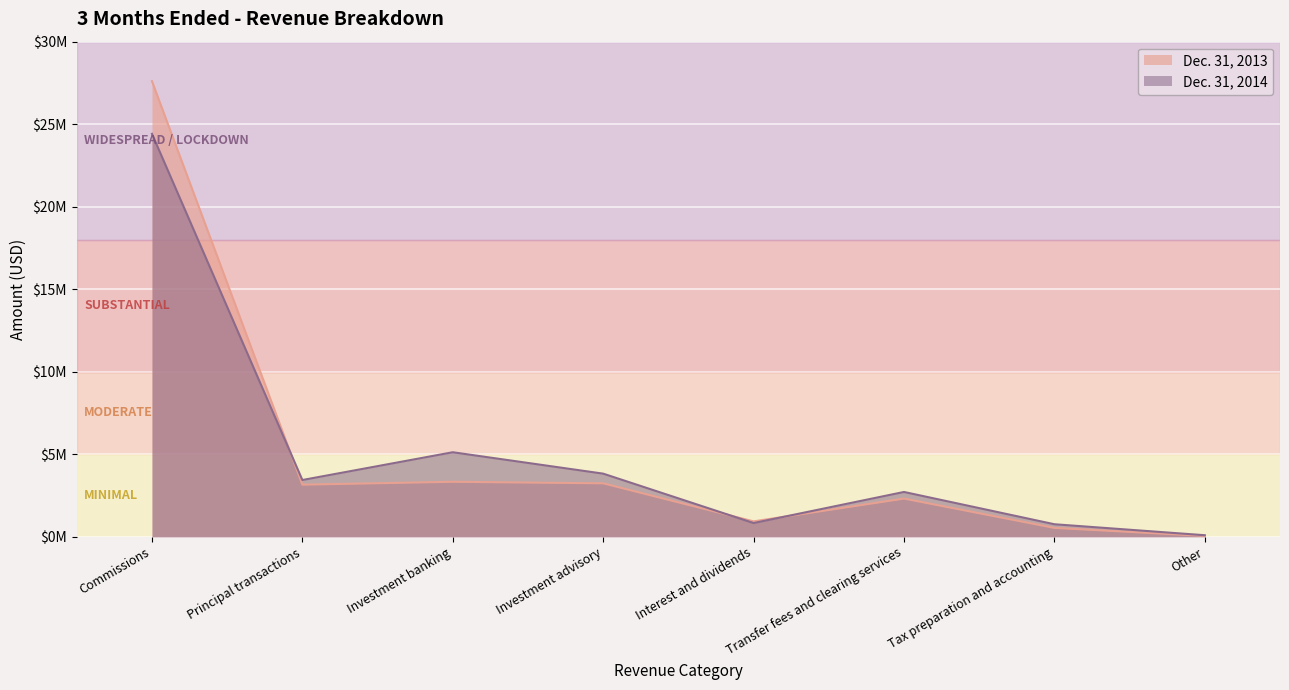

What value does the Dec. 31, 2014 series have at Investment banking?

5122000